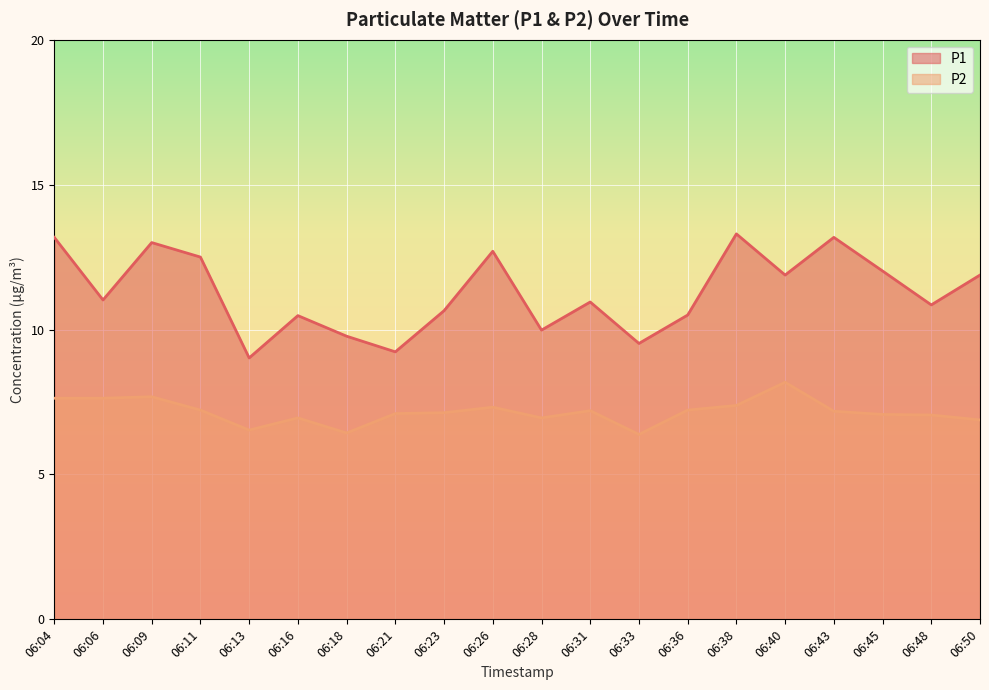

List the labels in order of P1 value, smallest first.

06:13, 06:21, 06:33, 06:18, 06:28, 06:16, 06:36, 06:23, 06:48, 06:31, 06:06, 06:40, 06:50, 06:45, 06:11, 06:26, 06:09, 06:04, 06:43, 06:38